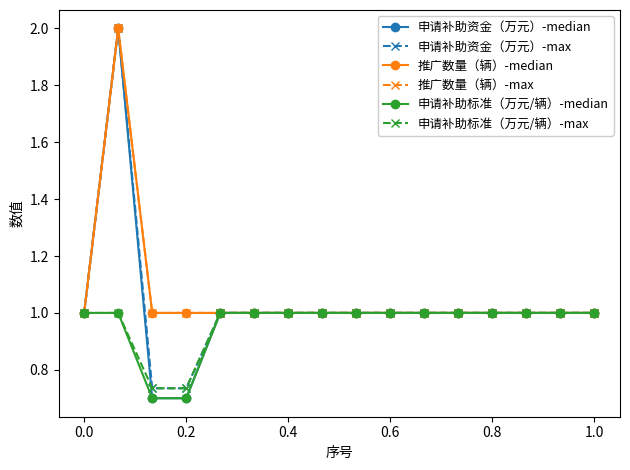

Is this an area chart (filled region under the line)?

No